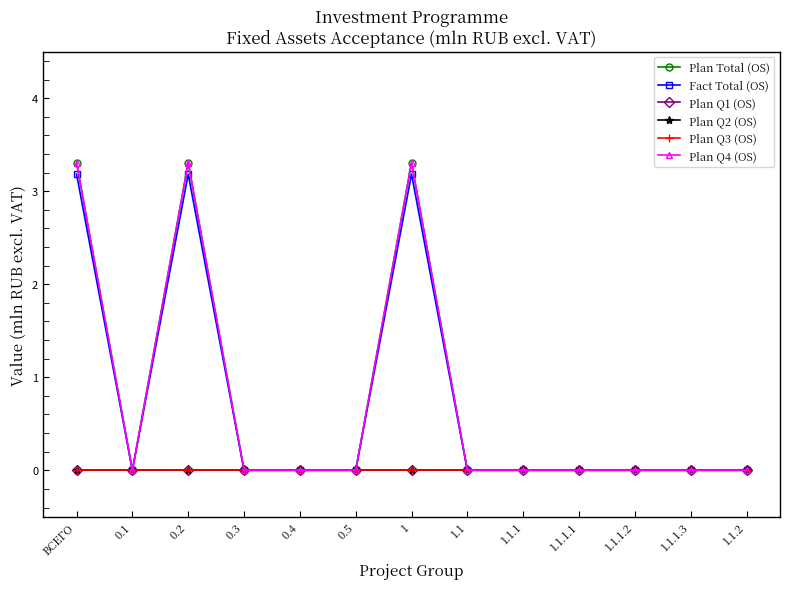

True or false: Plan Q1 (OS) and Plan Q3 (OS) cross at least once.

False